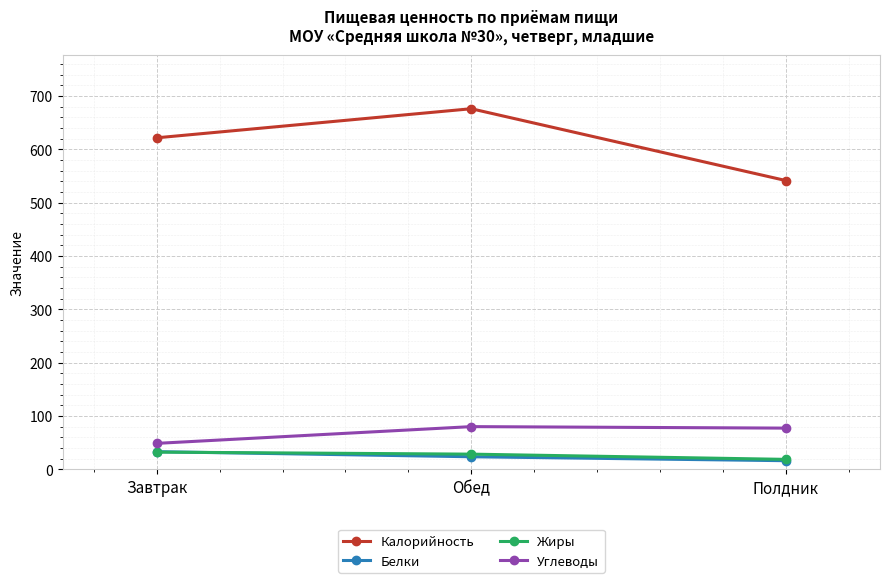

How many data points in Углеводы are above 77?

2